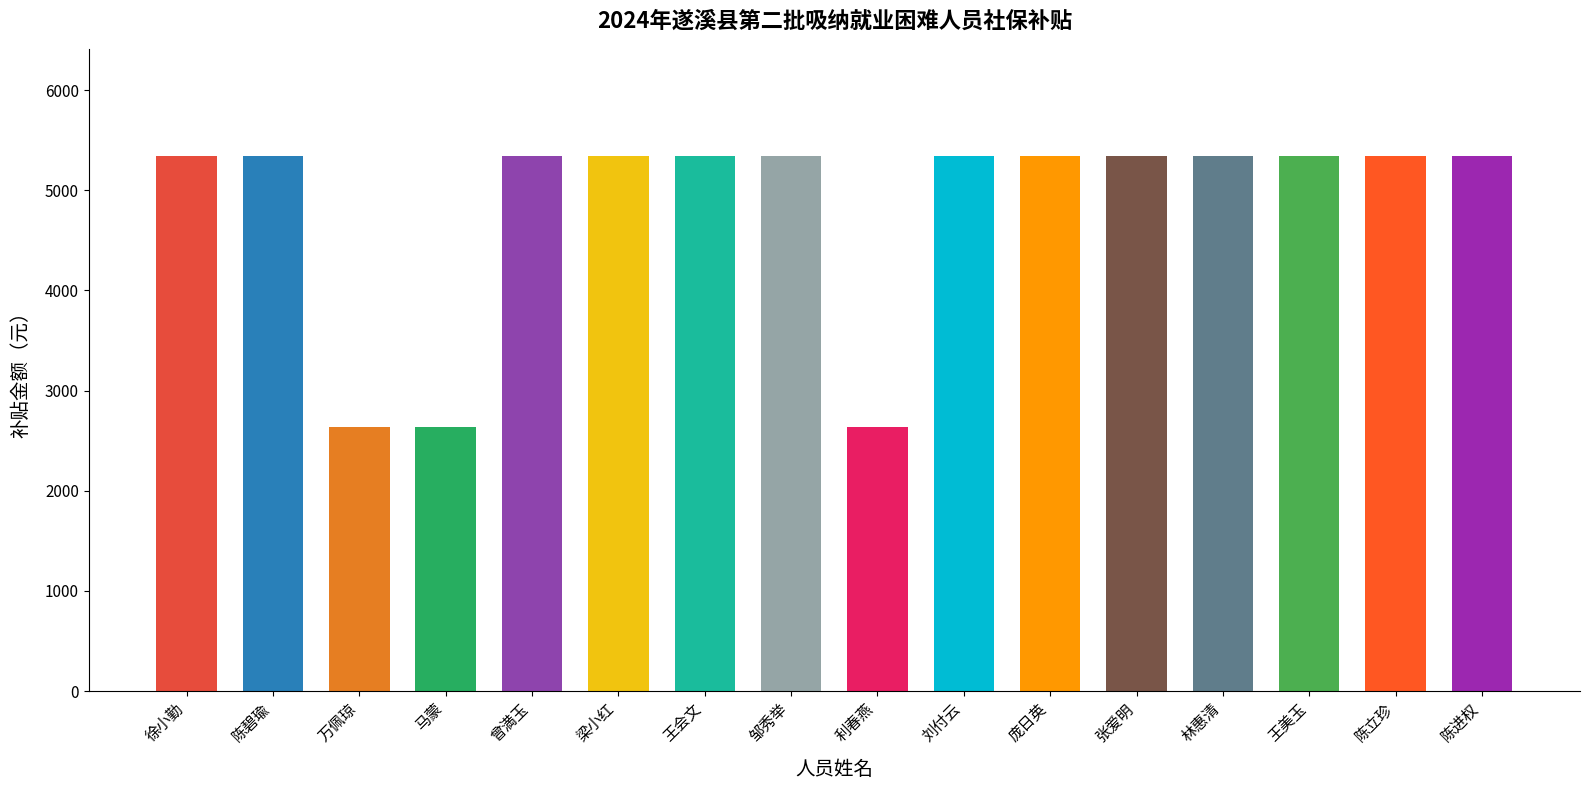

The value at 张爱明 is 7040.9. True or false?

False